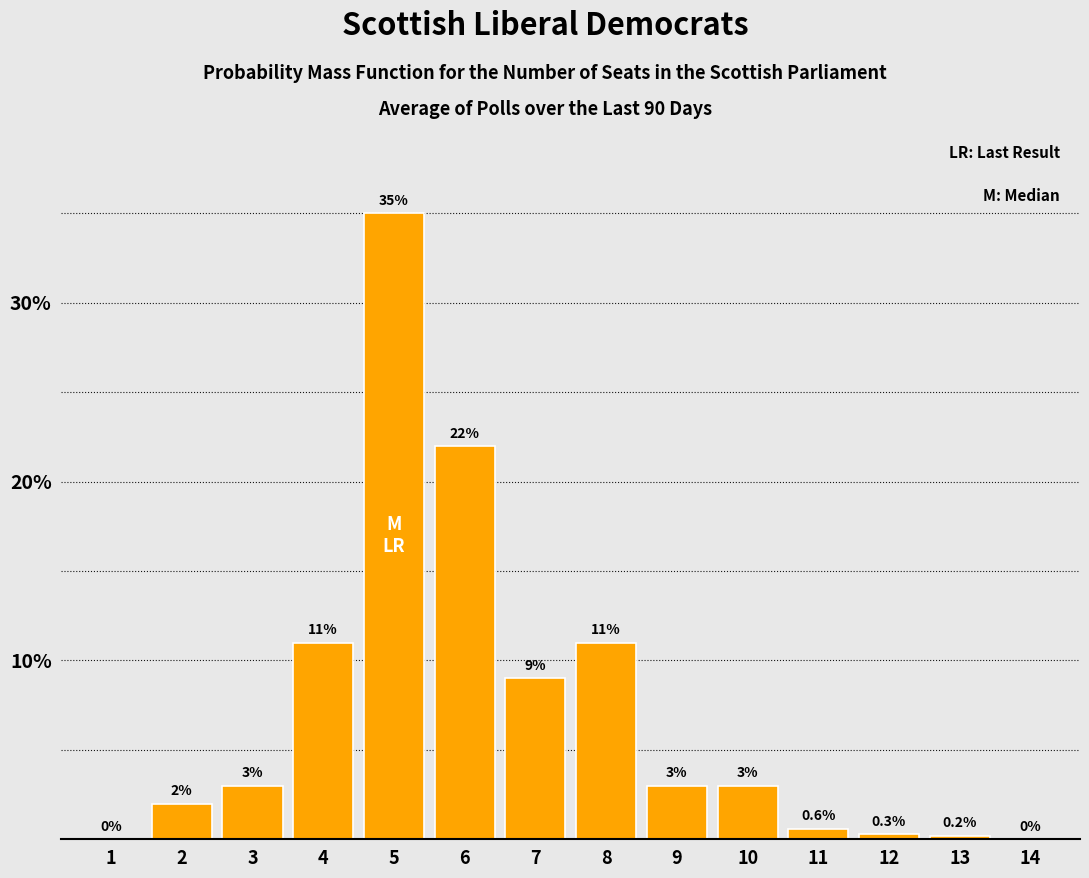

Reading right to left, list all the values displayed in this chart.

14=0.0	13=0.2	12=0.3	11=0.6	10=3.0	9=3.0	8=11.0	7=9.0	6=22.0	5=35.0	4=11.0	3=3.0	2=2.0	1=0.0